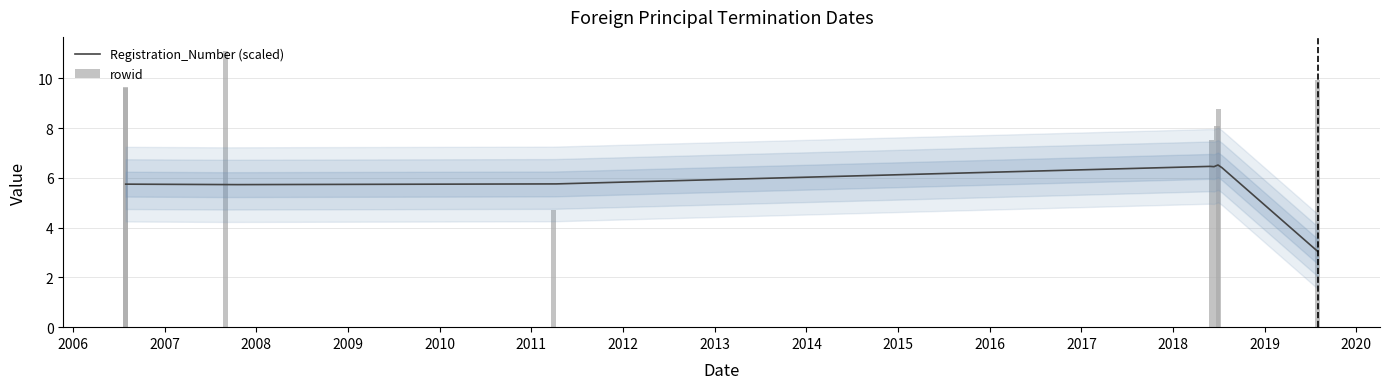

What is the sum of all values?

69.4